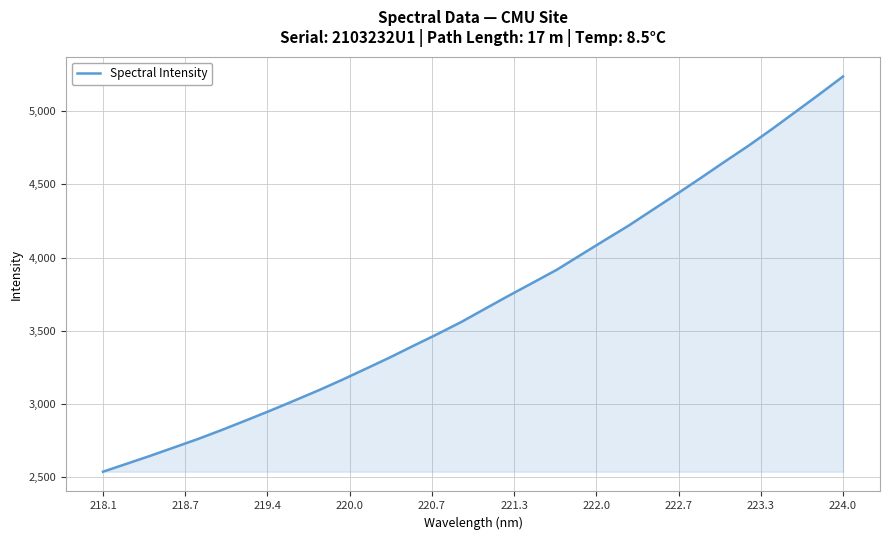

What is the minimum value shown in the chart?

2537.4